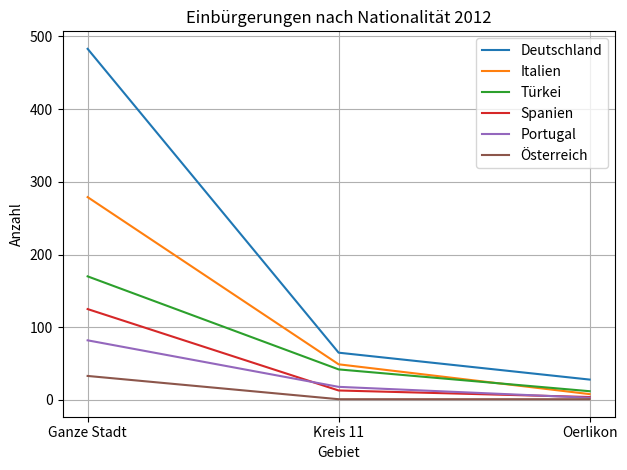

What are all the series names shown in the legend?

Deutschland, Italien, Türkei, Spanien, Portugal, Österreich